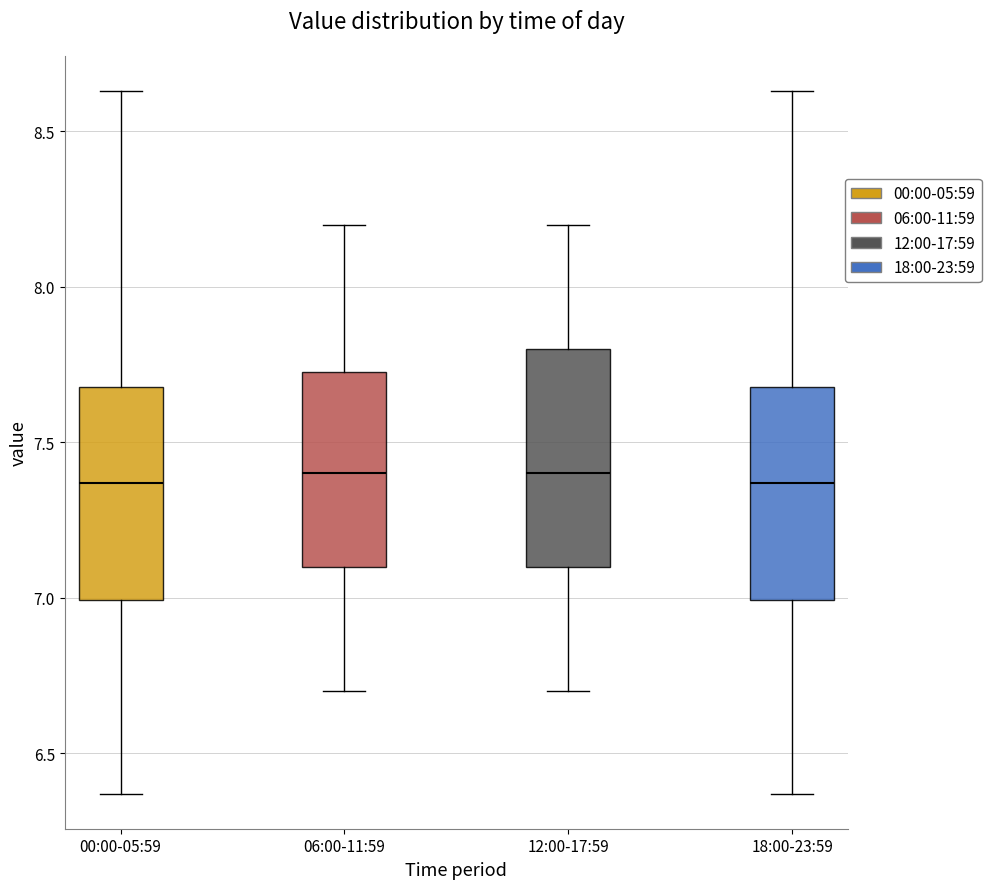

Reading left to right, read every box against the y-axis: the position of its median line, the range the box covers, and the ends of its whiskers. The values are not printed on the chart, so give them approximately, as read against the axis.

00:00-05:59: median 7.35, box 7.00 to 7.70, whiskers 6.35 to 8.65
06:00-11:59: median 7.40, box 7.10 to 7.75, whiskers 6.70 to 8.20
12:00-17:59: median 7.40, box 7.10 to 7.80, whiskers 6.70 to 8.20
18:00-23:59: median 7.35, box 7.00 to 7.70, whiskers 6.35 to 8.65